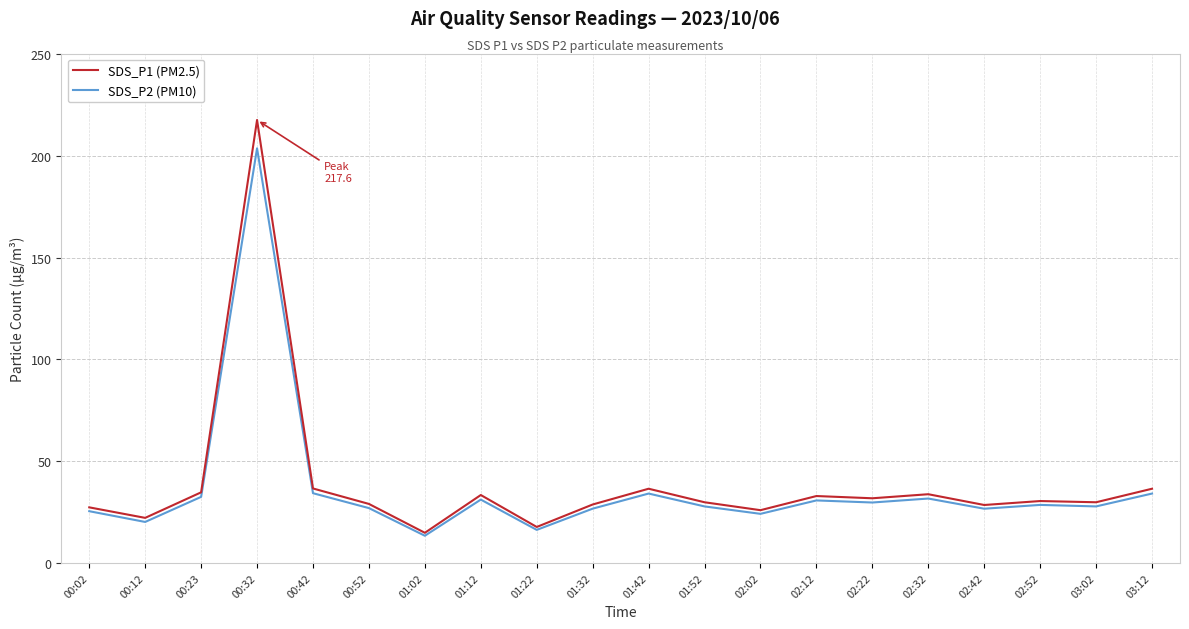

Read the SDS_P1 (PM2.5) value at 01:52.

29.8